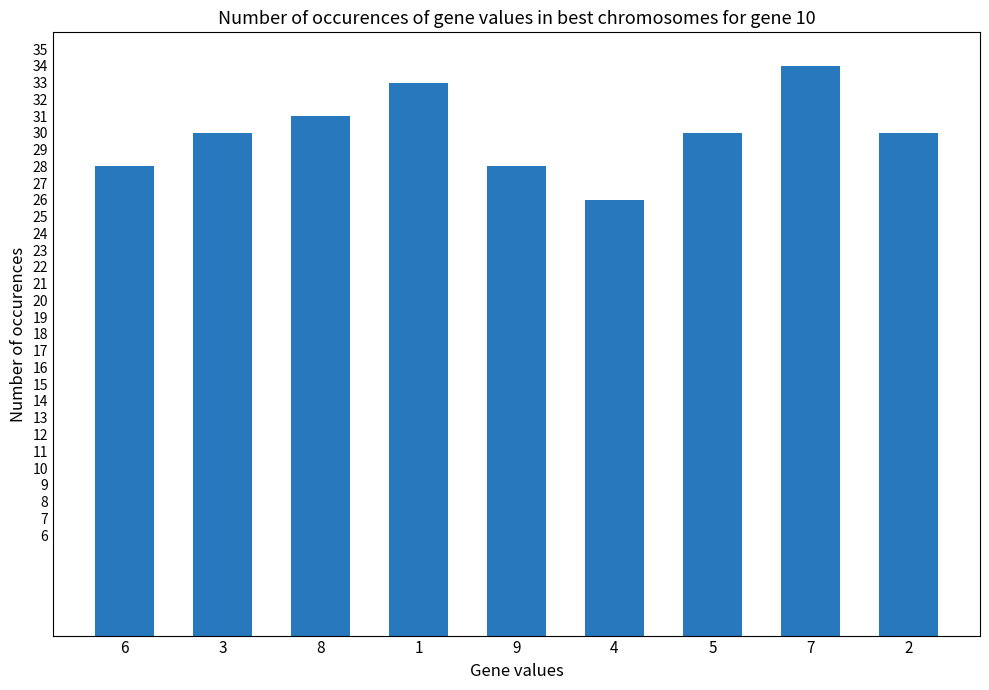

The chart shows a value of 11 at 4. True or false?

False